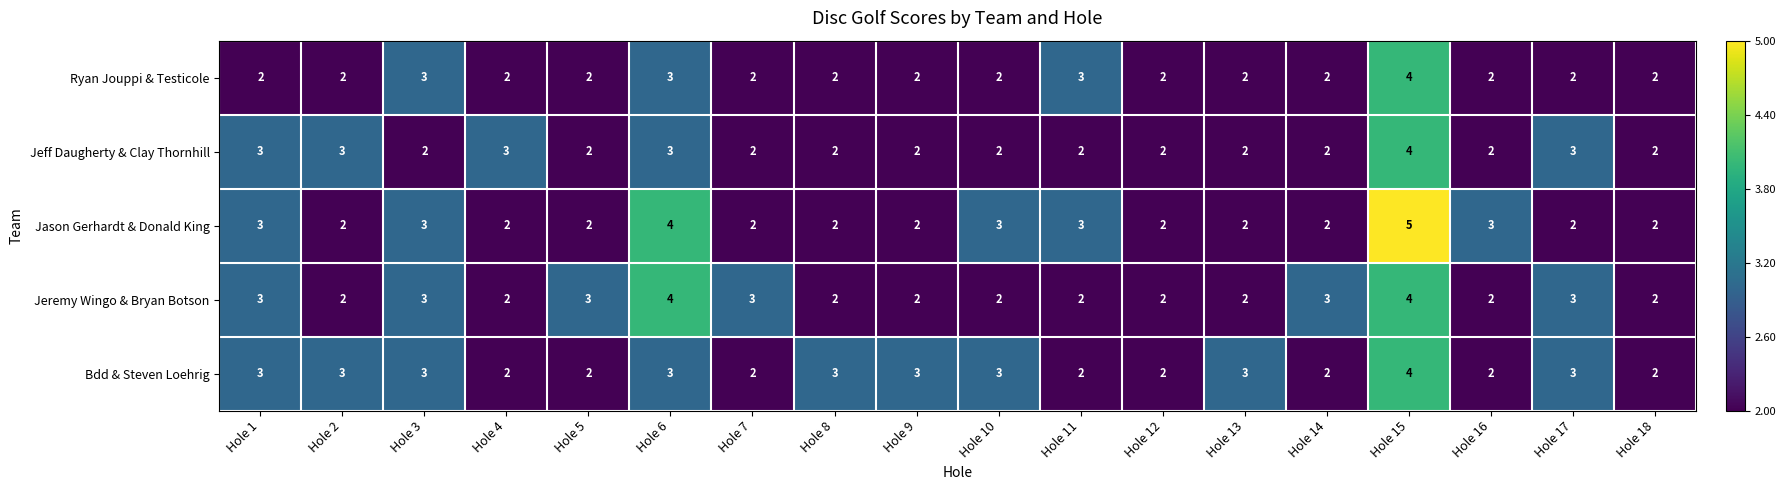

Is it true that Jeremy Wingo & Bryan Botson equals 2 at Hole 14?

False